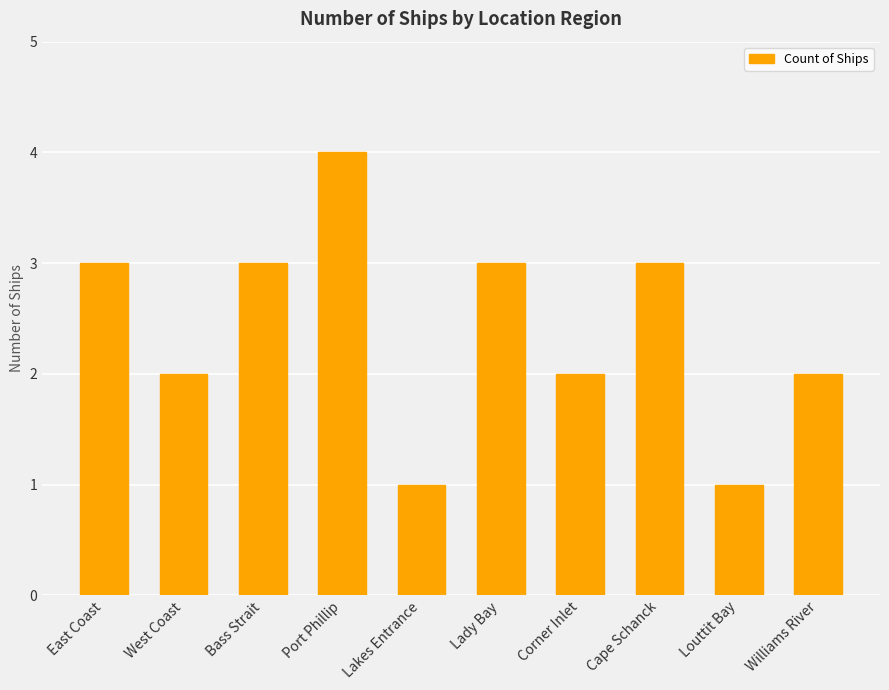

True or false: the data shows 1 at Williams River.

False